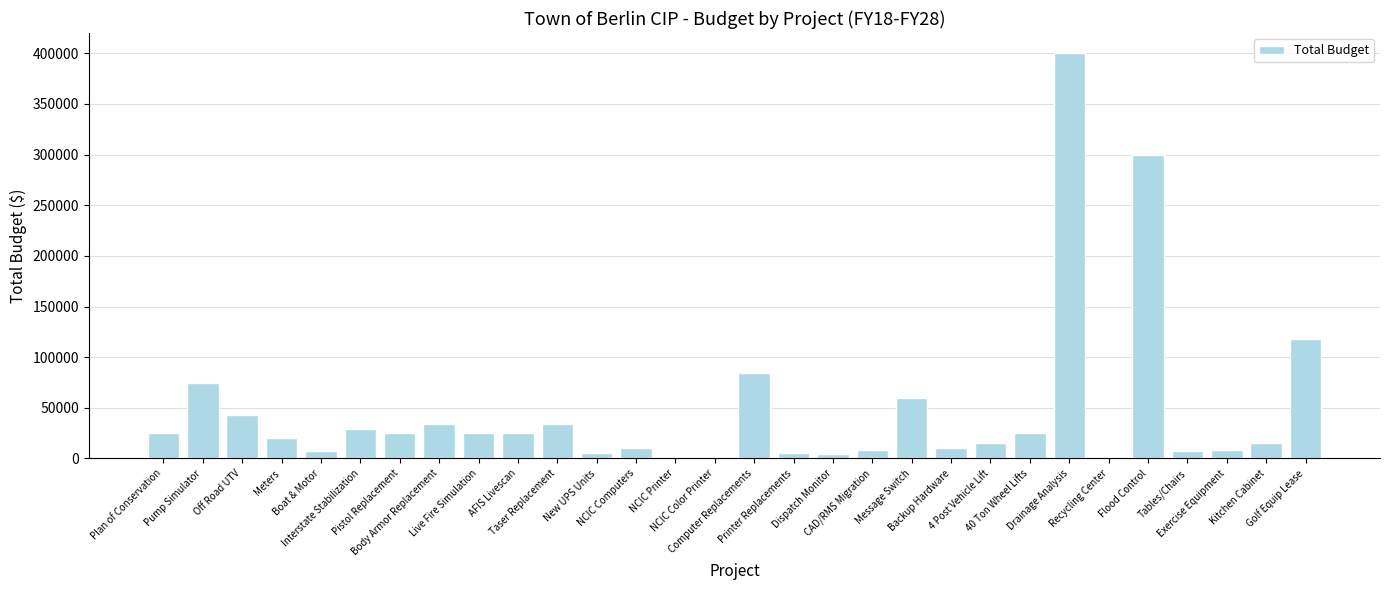

What is the greatest value displayed?

400000